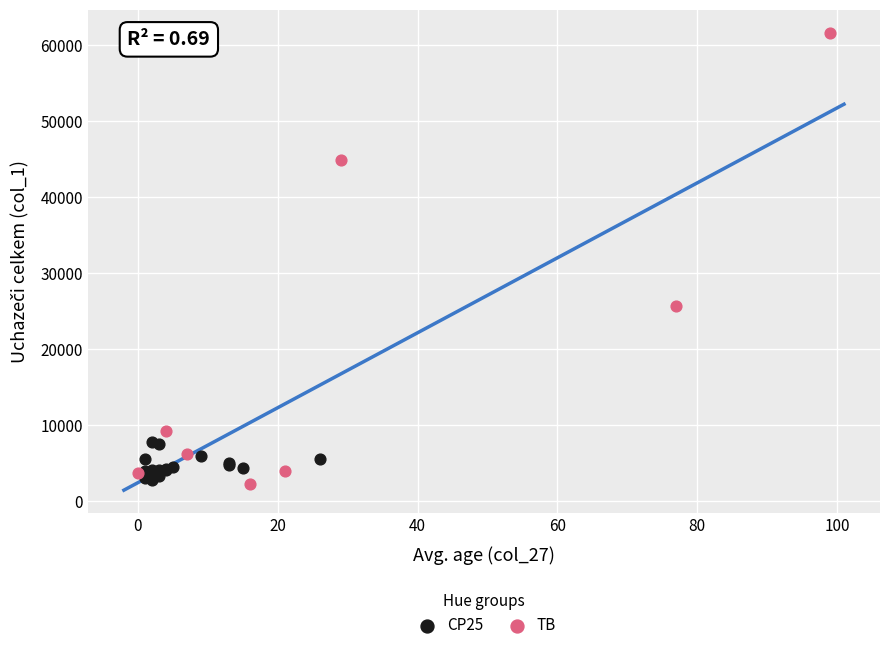

Which series reaches the maximum Y coordinate?

TB